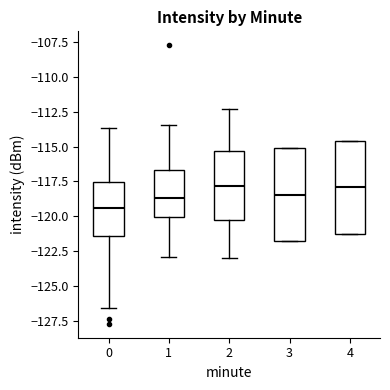

Reading left to right, transcribe this box plot: for each box, give where its median line is, the range the box spans, and where its two whiskers end, as read against the y-axis. The values are not printed on the chart, so give them approximately, as read against the axis.

0: median -119.5, box -121.5 to -117.5, whiskers -126.5 to -113.5
1: median -118.5, box -120.0 to -116.5, whiskers -123.0 to -113.5
2: median -118.0, box -120.0 to -115.5, whiskers -123.0 to -112.5
3: median -118.5, box -122.0 to -115.0, whiskers -122.0 to -115.0
4: median -118.0, box -121.0 to -114.5, whiskers -121.0 to -114.5